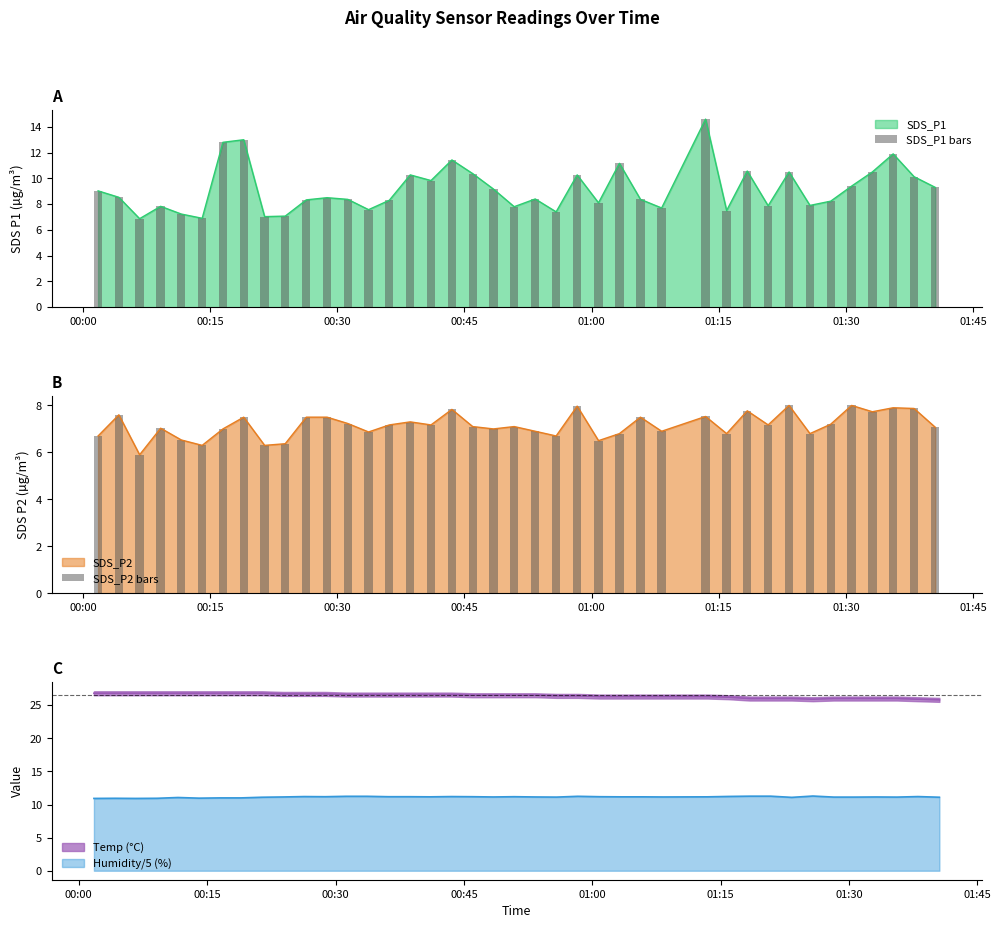

What is the maximum value for SDS_P2?

8.0